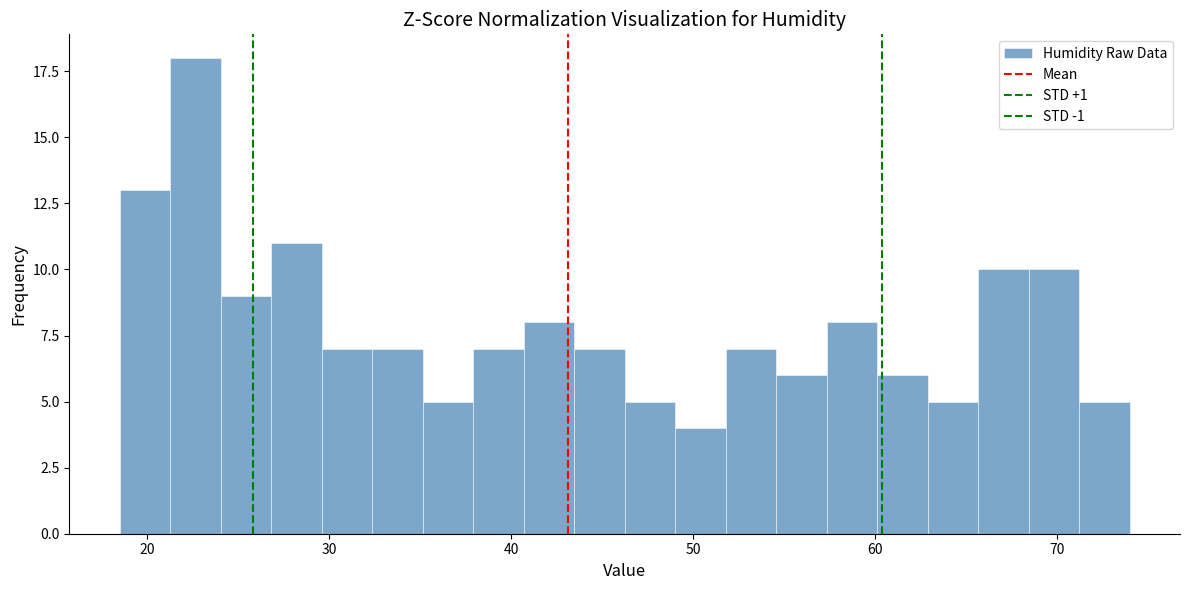

Around what value on the x-axis is the tallest bar? Give the approximate position of its centre, as read against the axis.

23